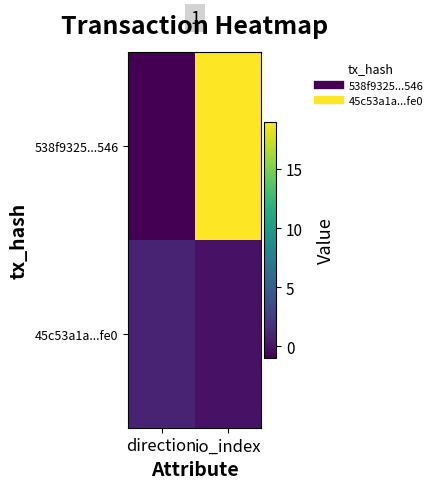

What is the smallest value displayed?

-1